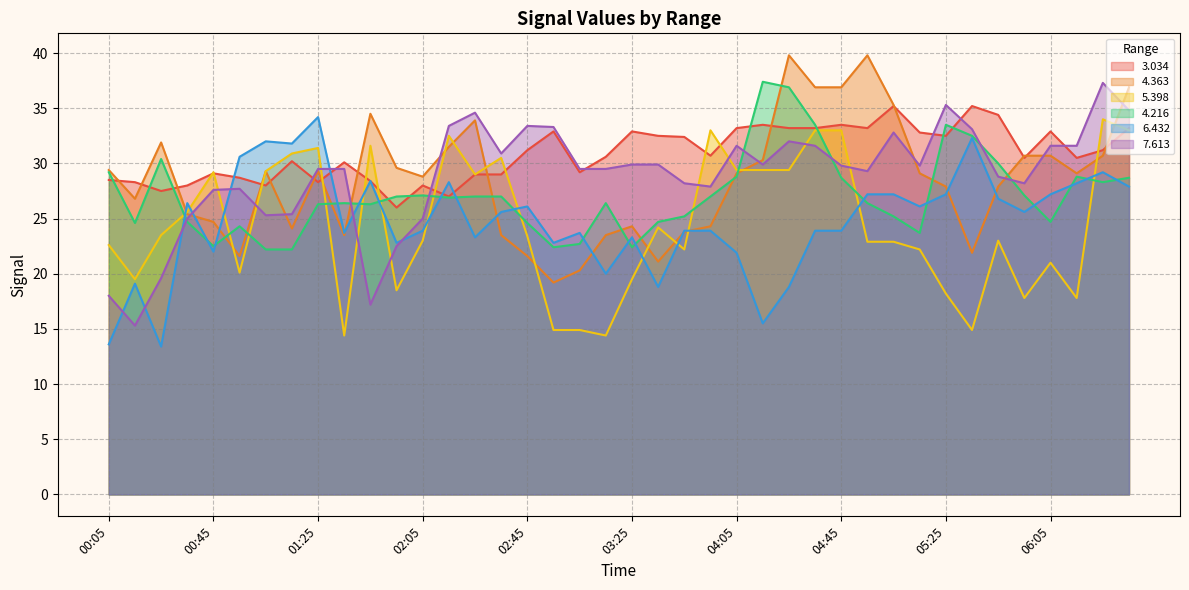

Does the chart display data point markers on the line(s)?

No